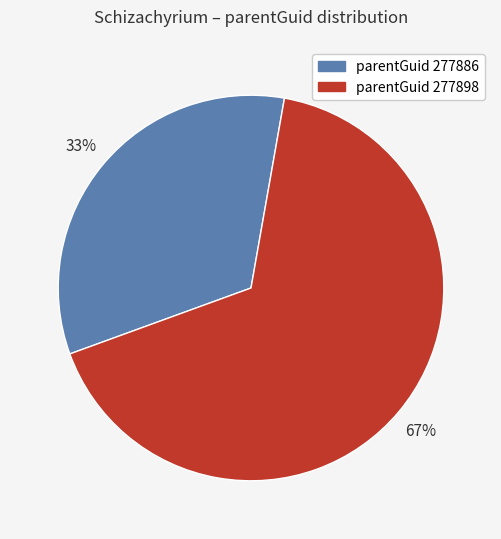

To the nearest percent, what is the average slice percentage?

50%